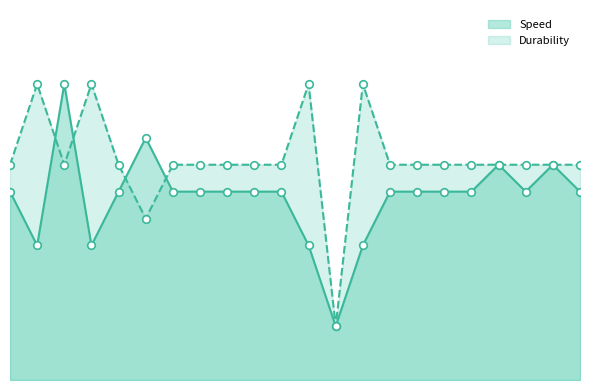

Which series contains the lowest Y value?

Speed